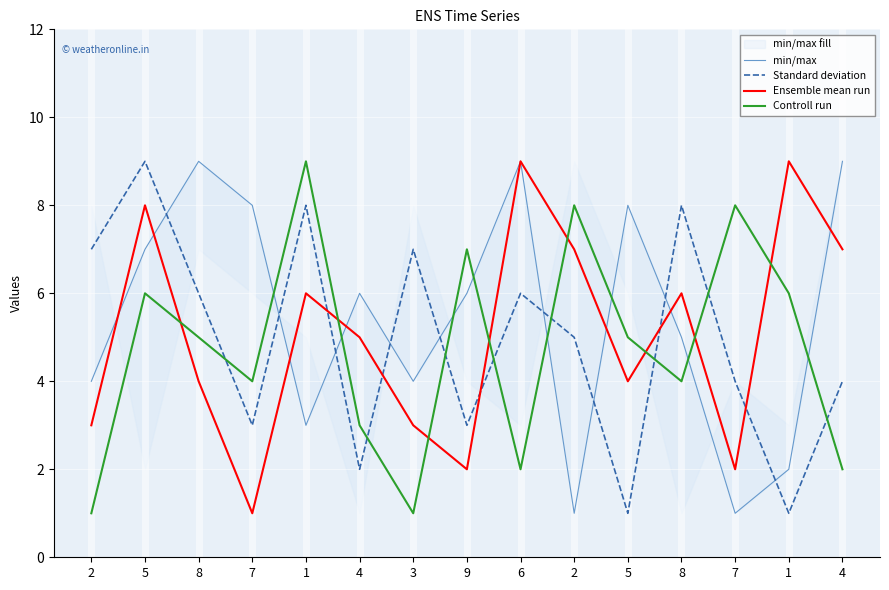

Count the Standard deviation values in the range 3 to 7.

9